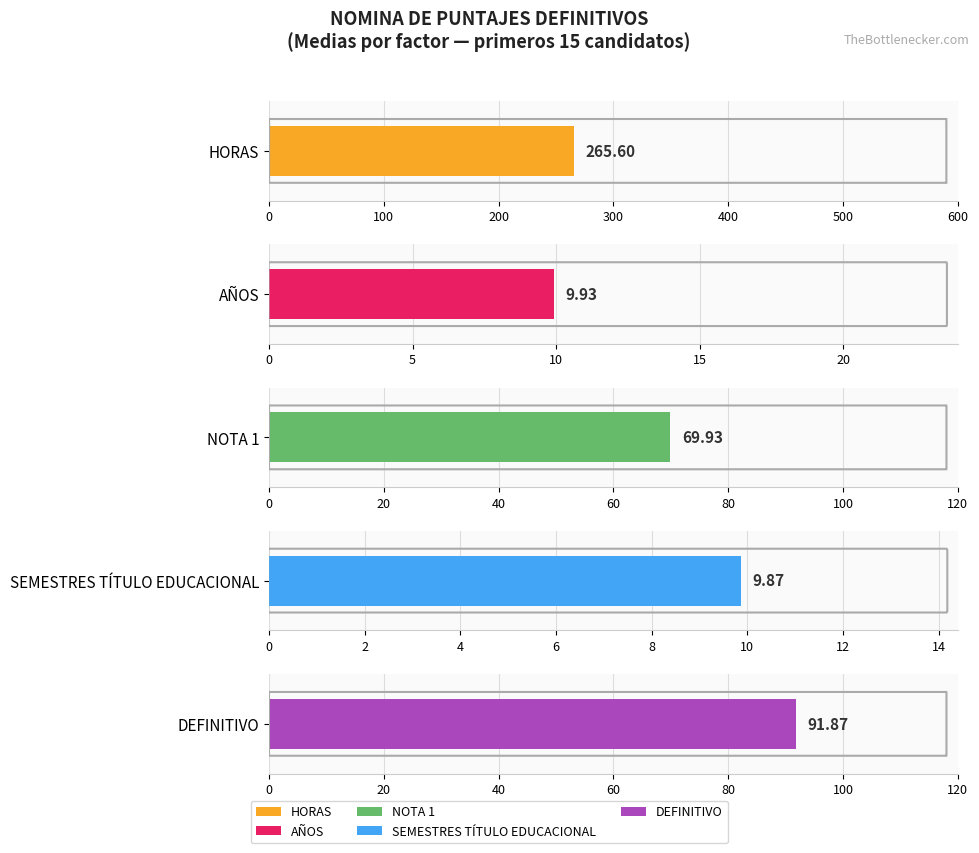

Rank the series by their maximum value, from highest to lowest.

HORAS, DEFINITIVO, NOTA 1, AÑOS, SEMESTRES TÍTULO EDUCACIONAL